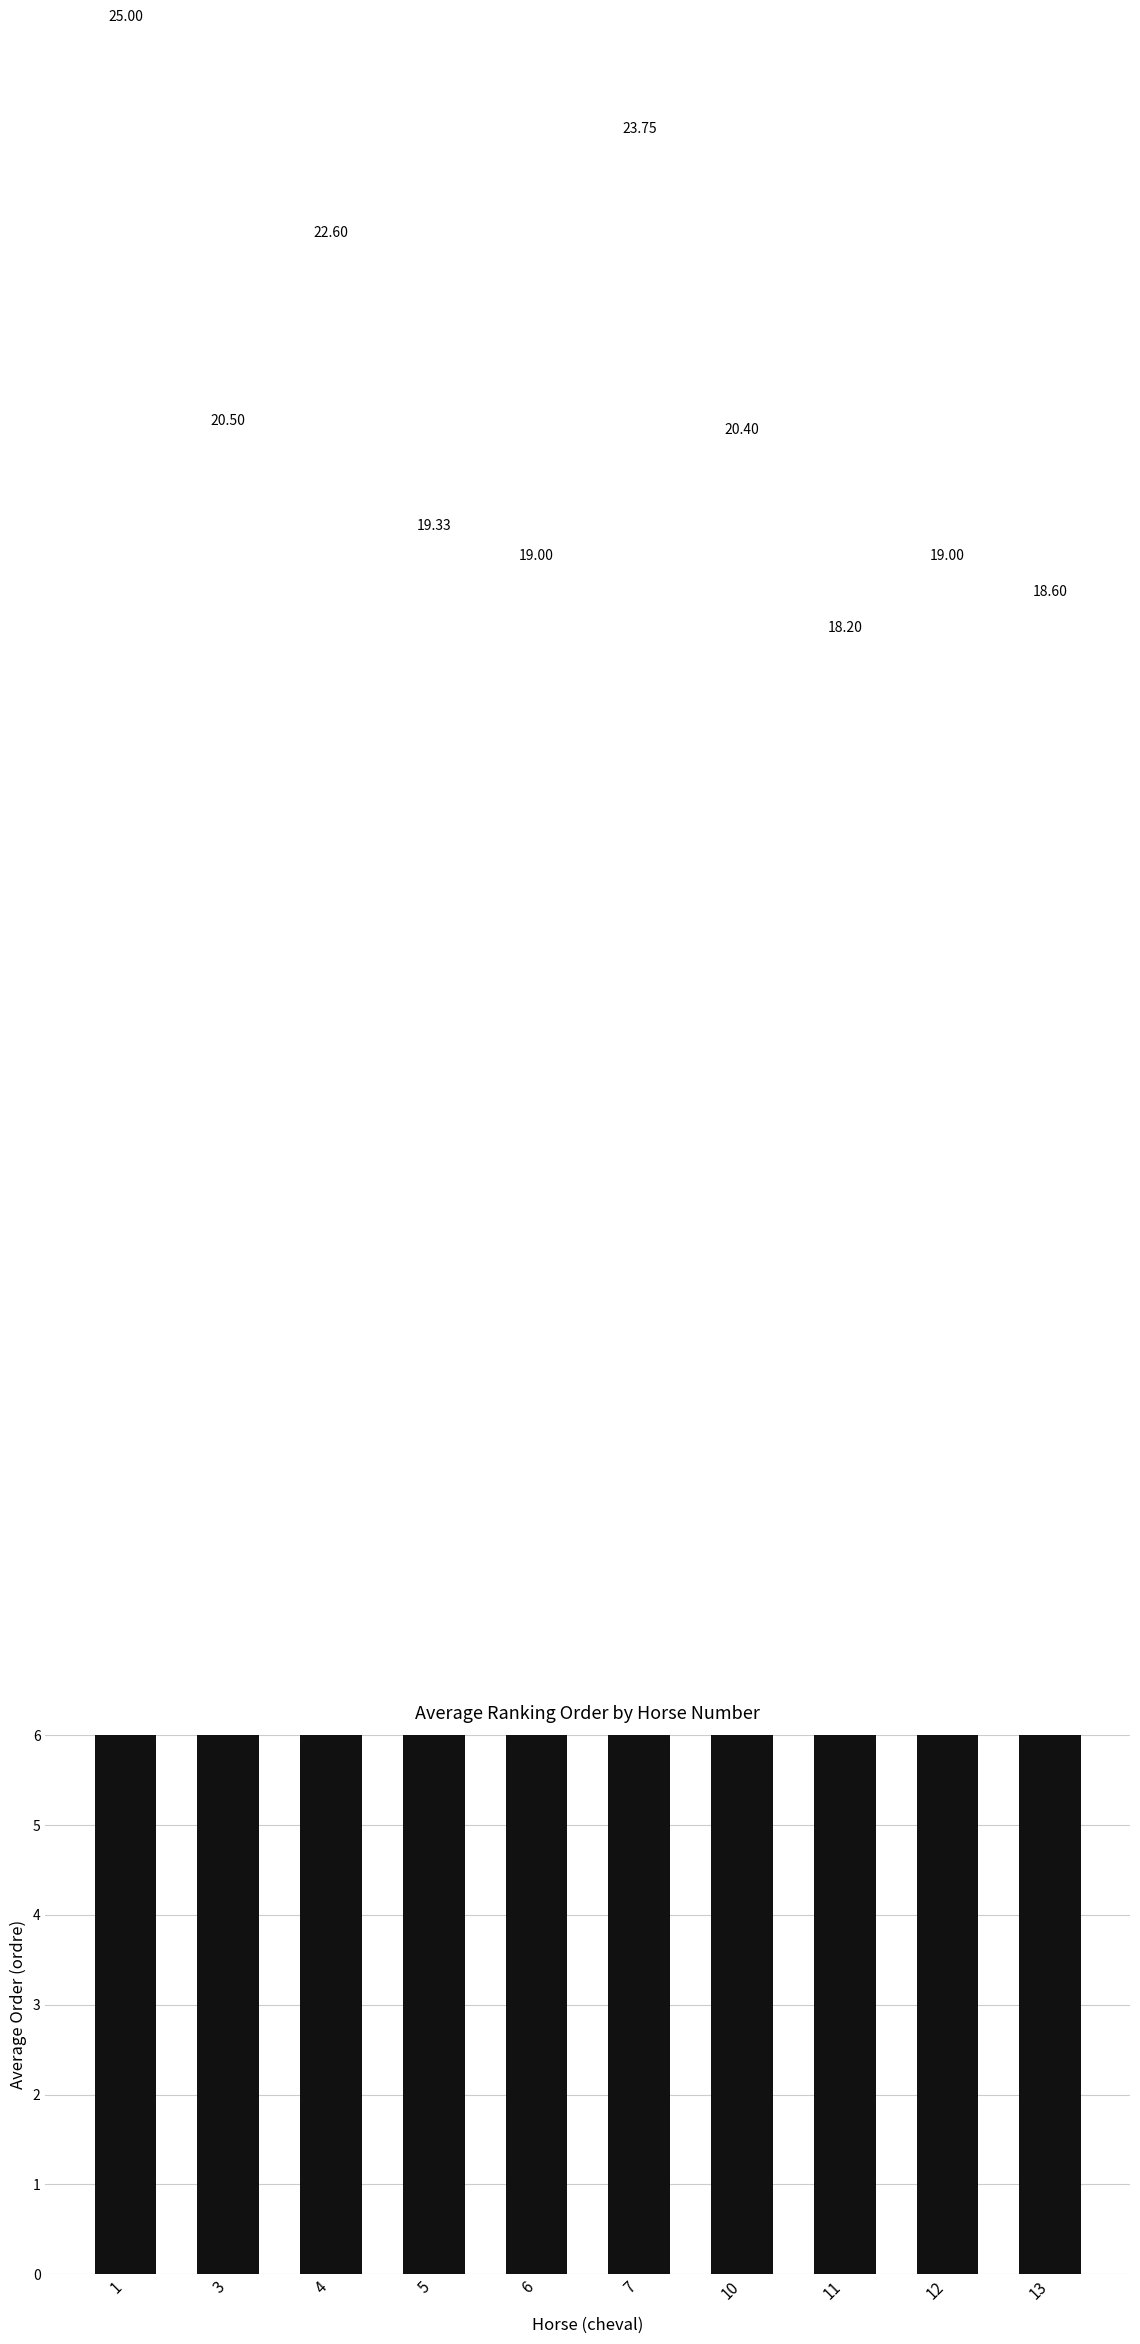

Which label corresponds to the smallest value in the chart?

11